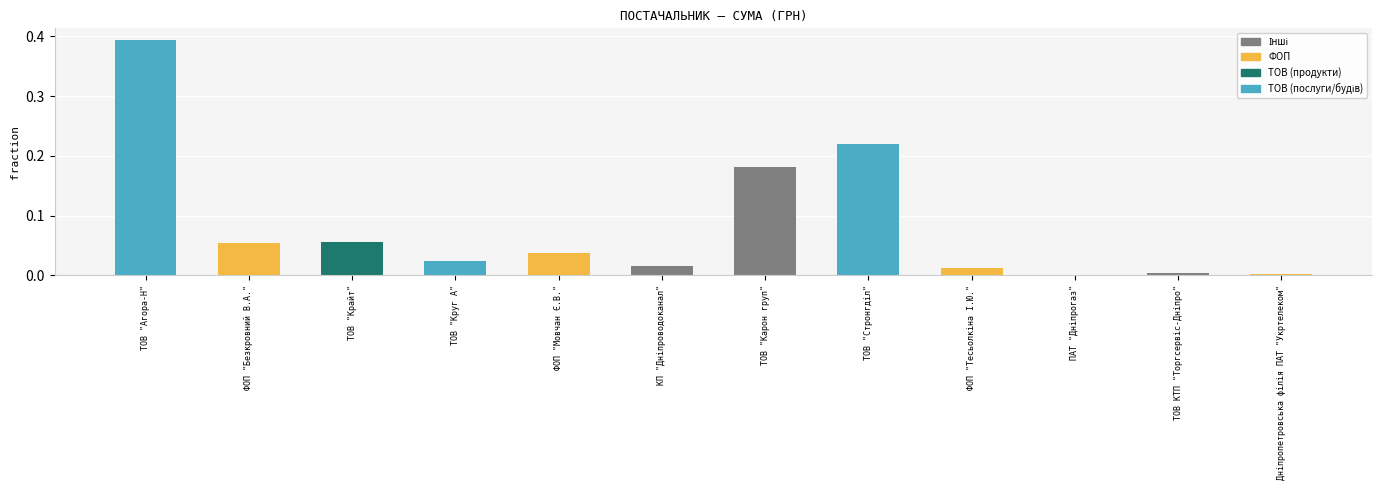

Reading left to right, extract all data points from this chart.

ТОВ "Агора-Н"=0.4	ФОП "Безкровний В.А."=0.1	ТОВ "Крайт"=0.1	ТОВ "Круг А"=0.0	ФОП "Мовчан Є.В."=0.0	КП "Дніпроводоканал"=0.0	ТОВ "Карон груп"=0.2	ТОВ "Стронгділ"=0.2	ФОП "Тесьолкіна І.Ю."=0.0	ПАТ "Дніпрогаз"=0.0	ТОВ КТП "Торгсервіс-Дніпро"=0.0	Дніпропетровська філія ПАТ "Укртелеком"=0.0